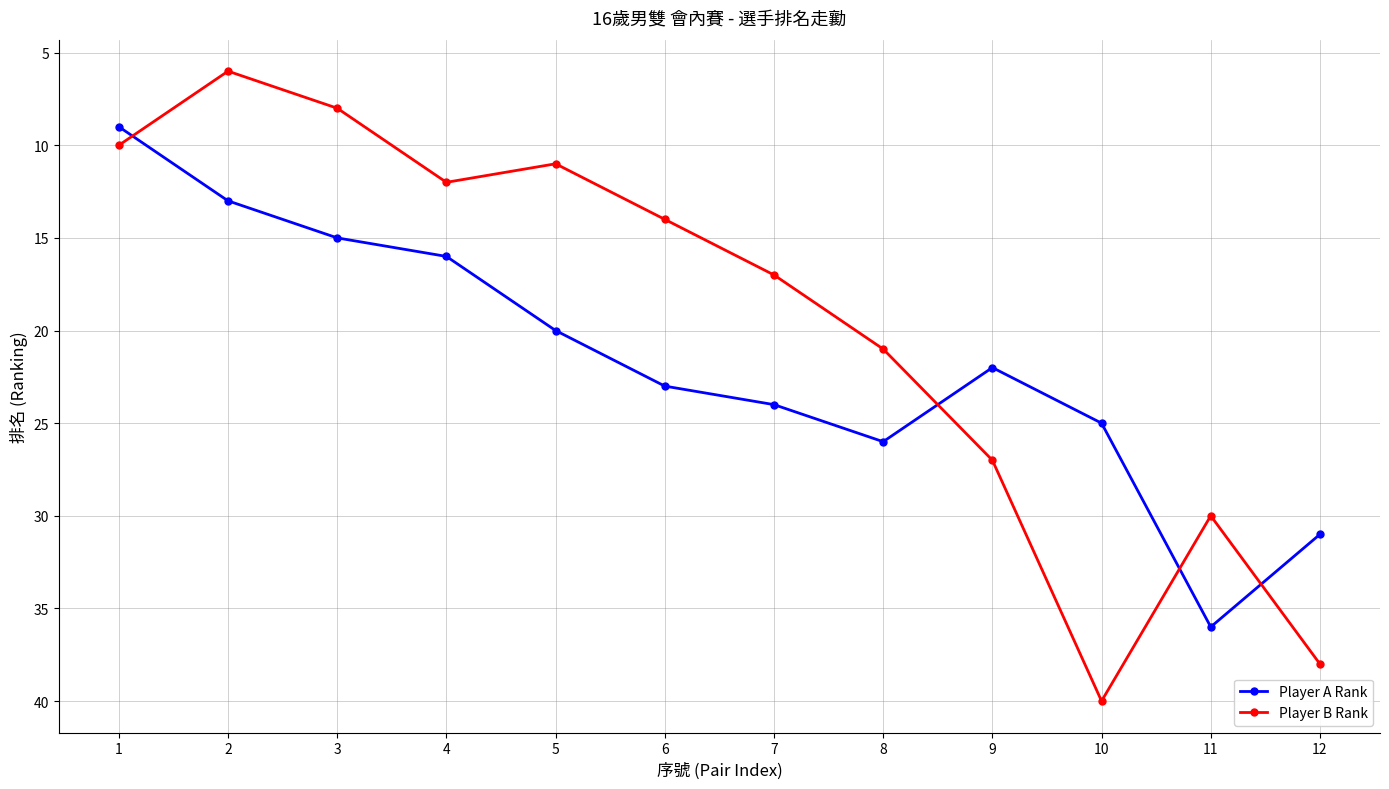

List the series in order of their overall mean, lowest first.

Player B Rank, Player A Rank